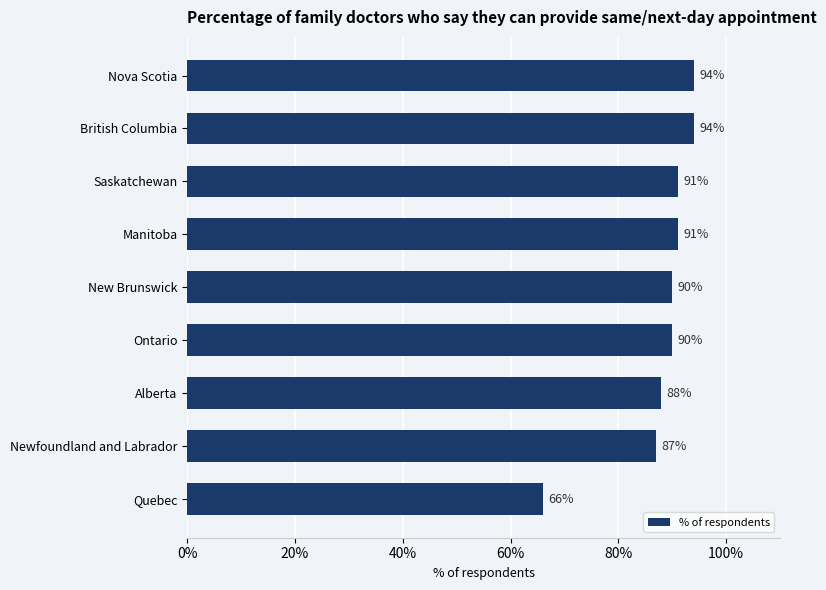

At which label is the value closest to 80?

Newfoundland and Labrador